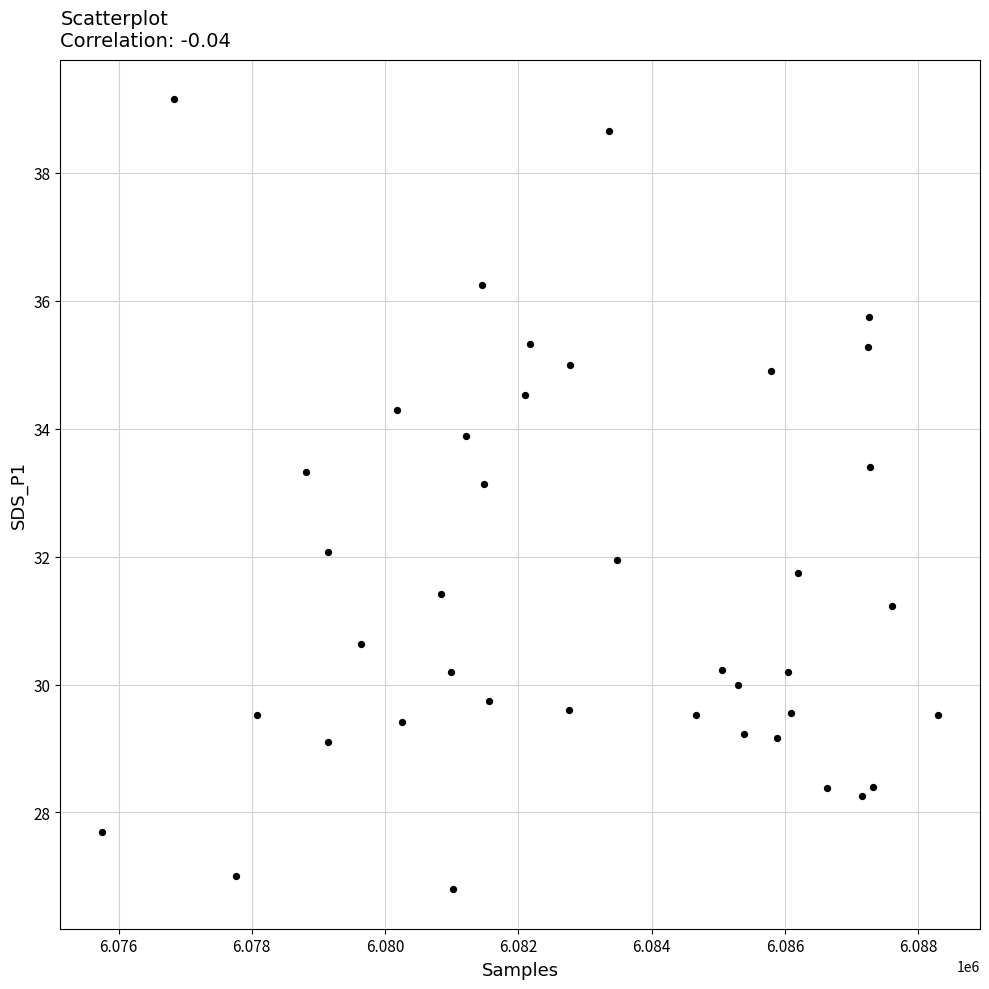

What is the range of X values (max minus min)?

12546.0